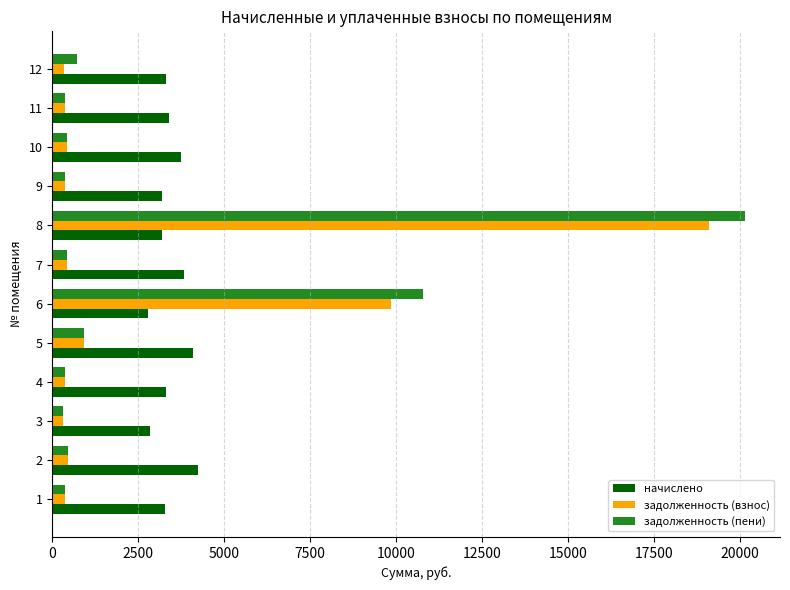

Rank the series by their maximum value, from lowest to highest.

начислено, задолженность (взнос), задолженность (пени)